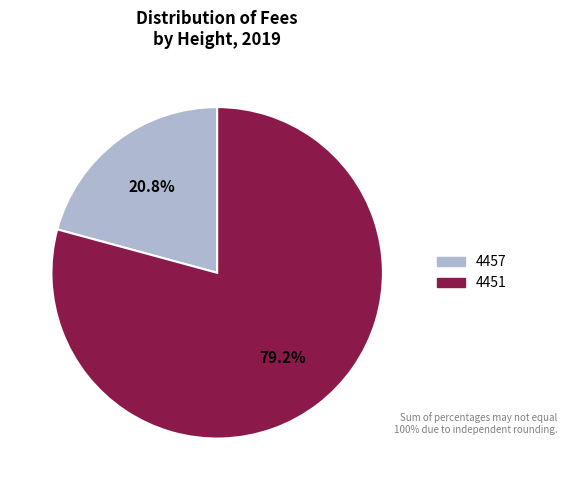

How much of the chart is everything except 4451?

20.8%